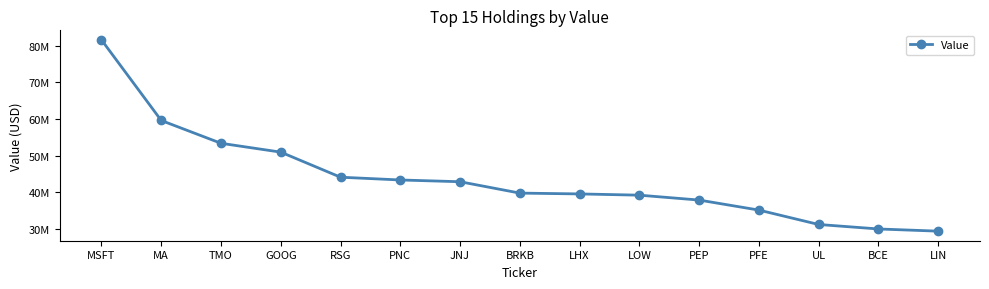

What is the difference between the values at RSG and MA?

15488000